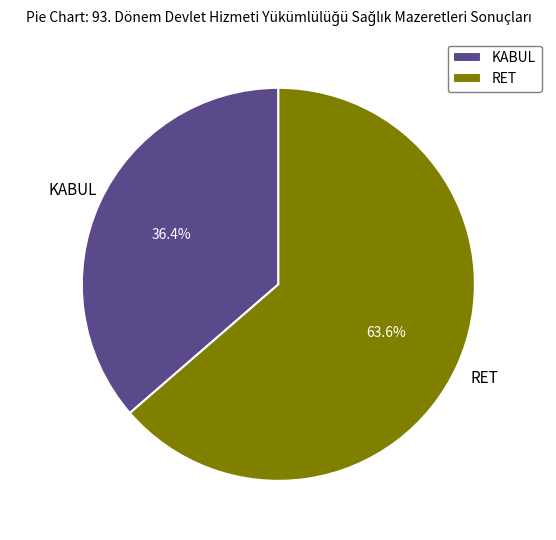

What is the ratio of the value at KABUL to the value at RET?

0.6